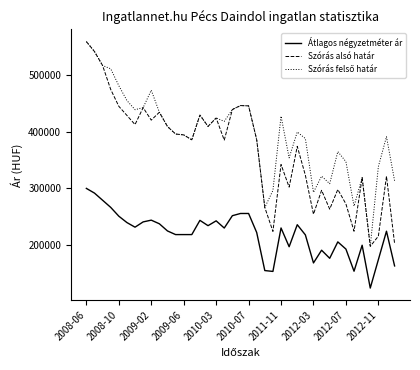

What is the sum of all Szórás alsó határ values?

14334014